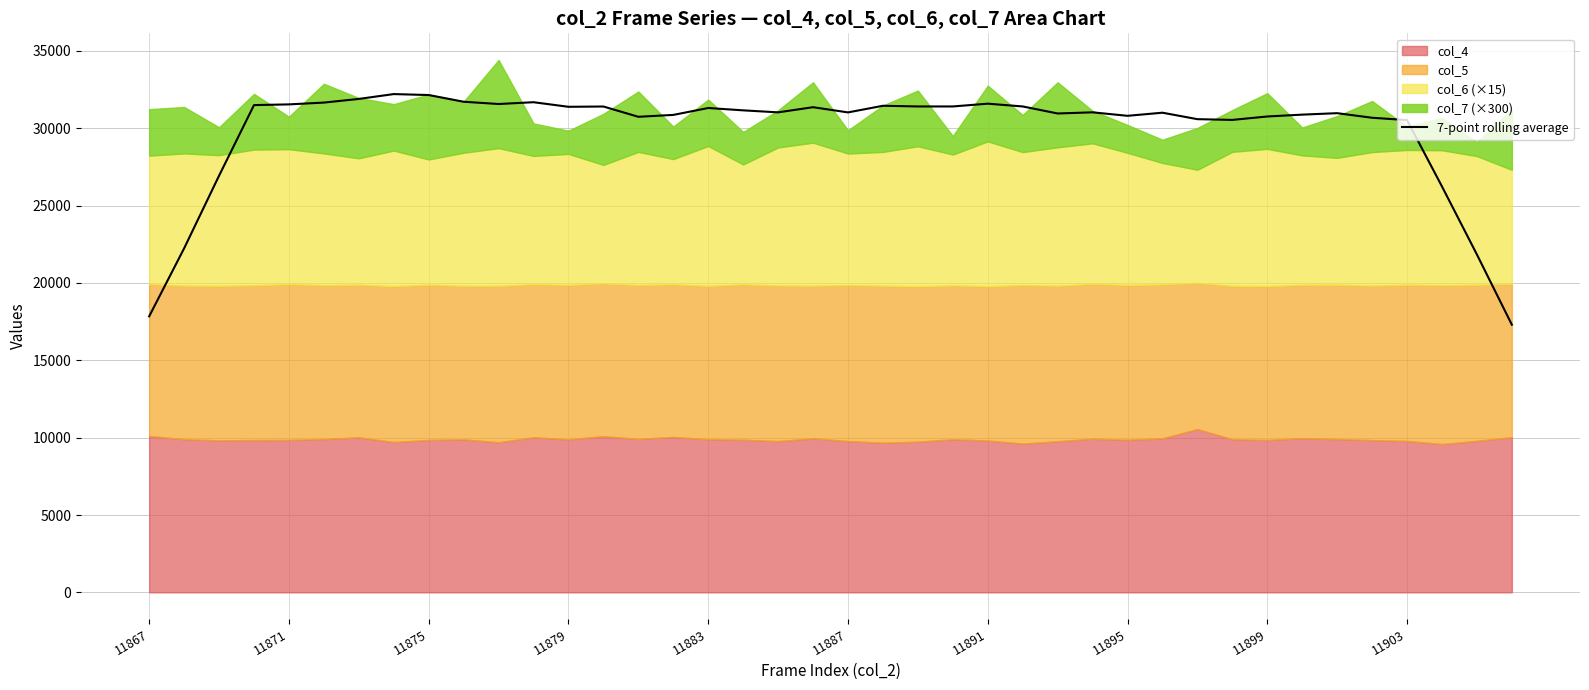

How many values are below 31030?

20